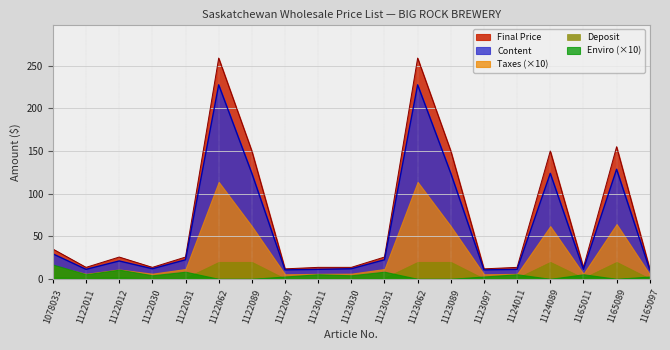

What are all the series names shown in the legend?

Final Price, Content, Taxes (×10), Deposit, Enviro (×10)